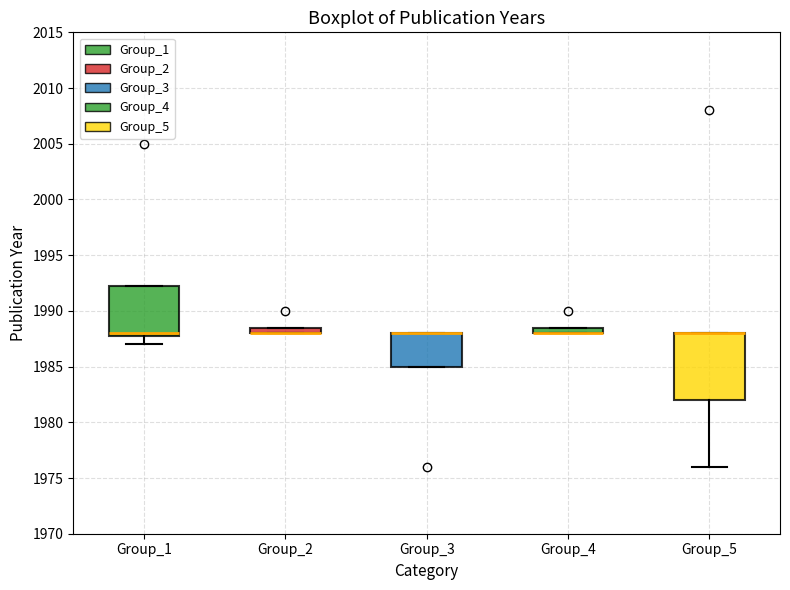

Comparing the boxes themselves (not the whiskers), which one is the tallest?

Group_5